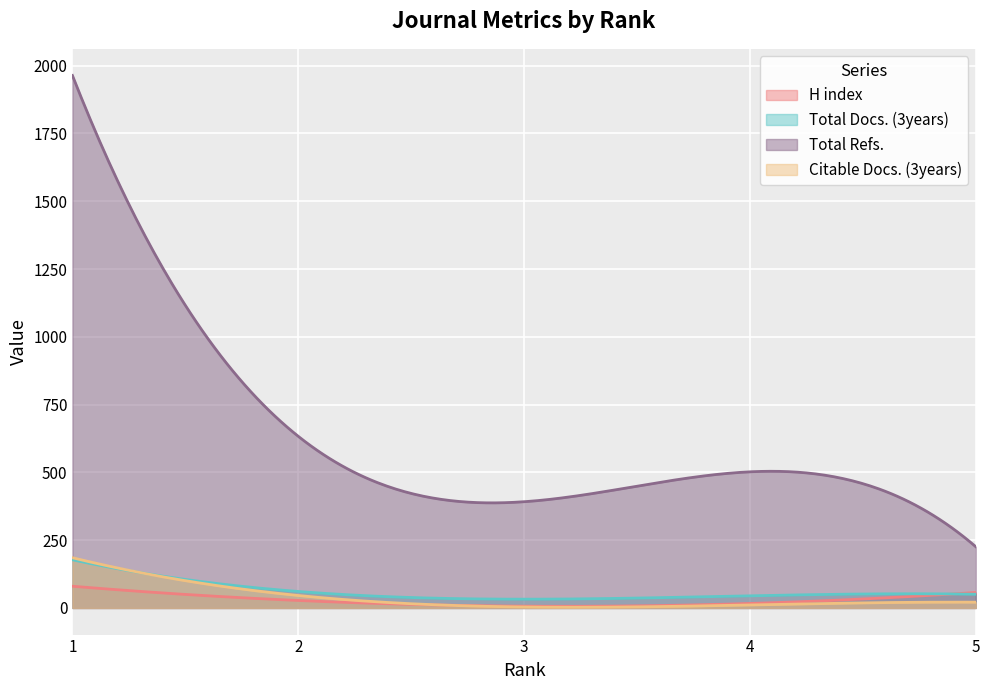

At 3, list the series in order from largest to smallest.

Total Refs., Total Docs. (3years), H index, Citable Docs. (3years)